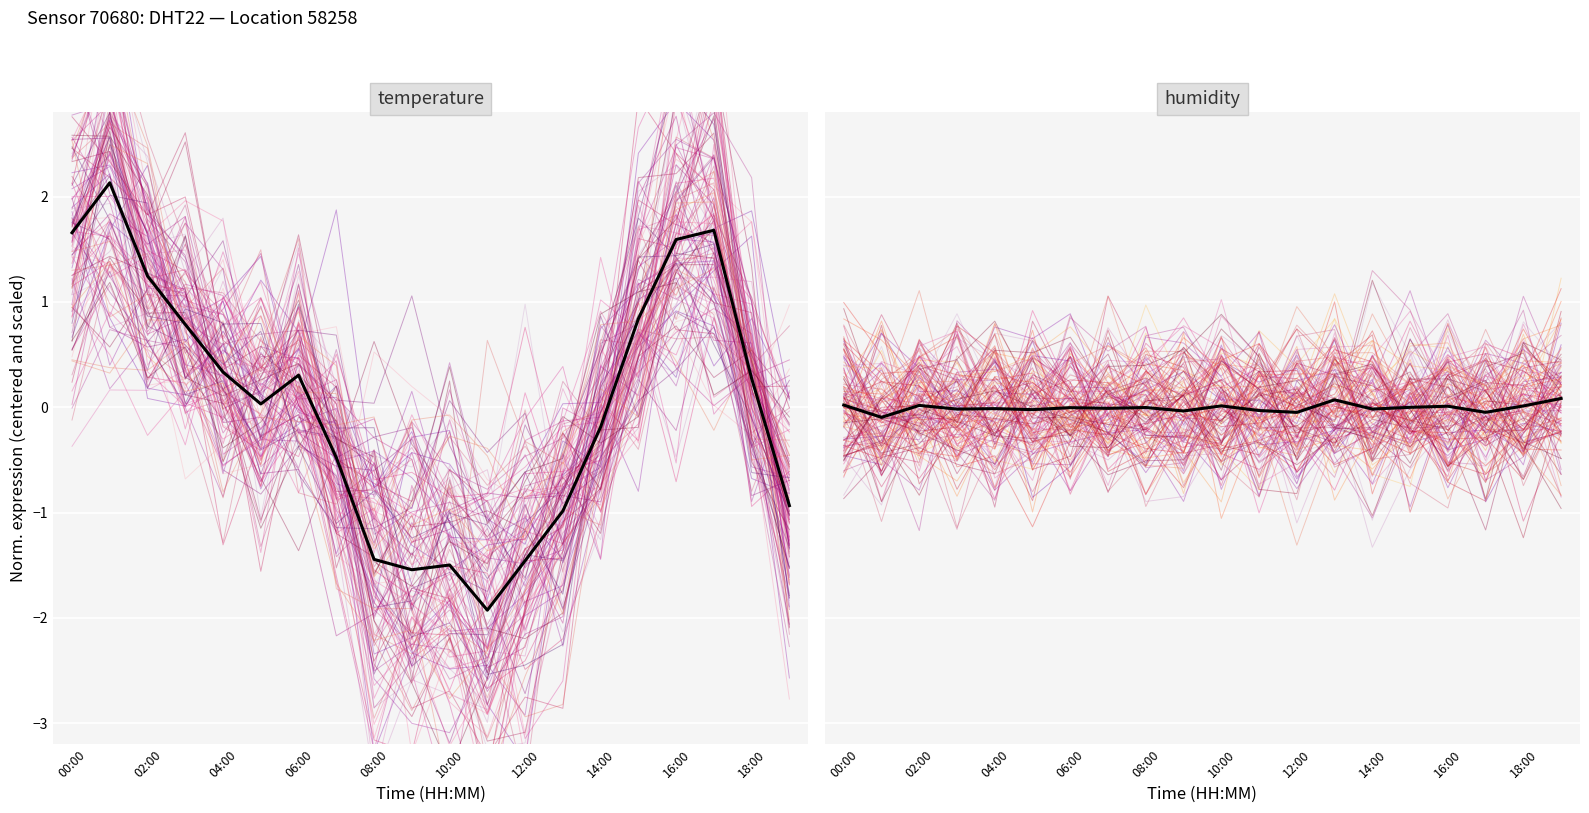

What is the label of the 14th point from the left?

13